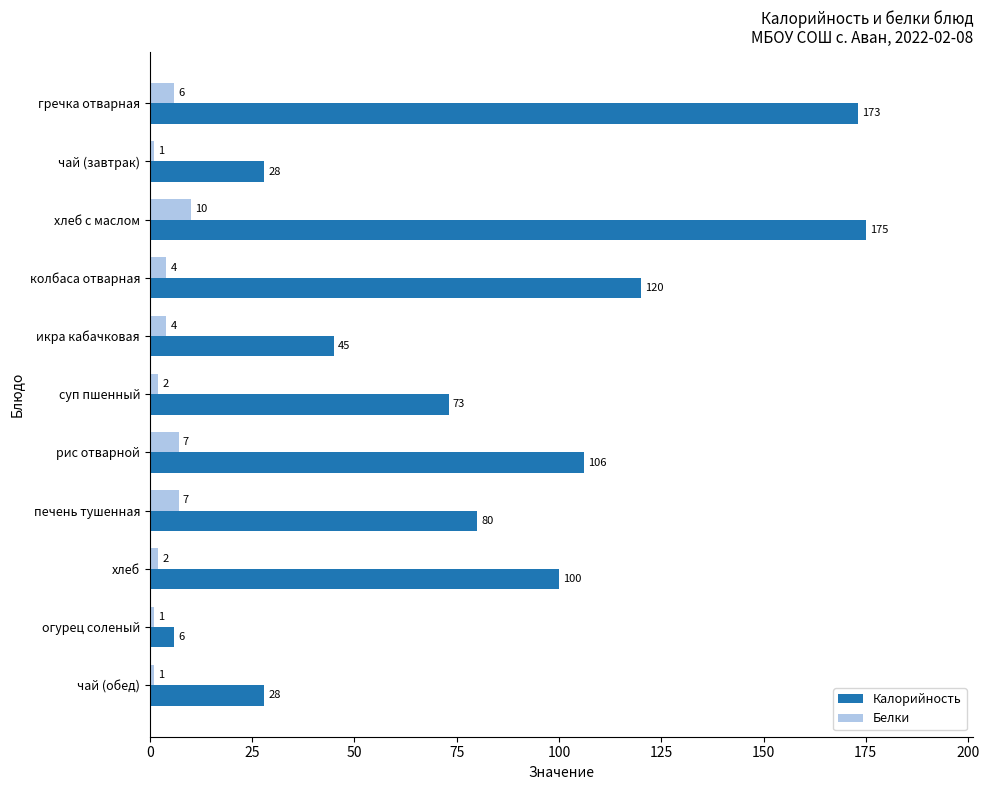

What is the sum of all Калорийность values?

934